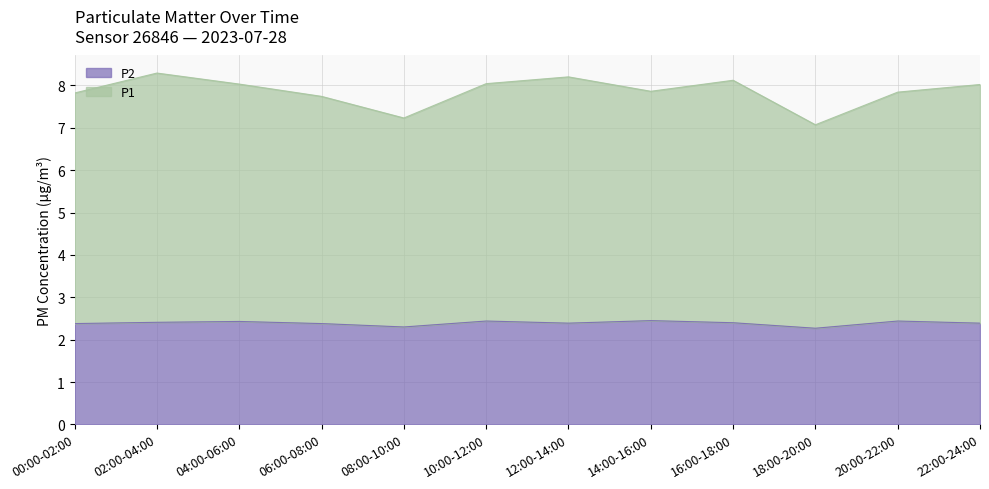

Between 02:00-04:00 and 14:00-16:00, which is larger?

14:00-16:00